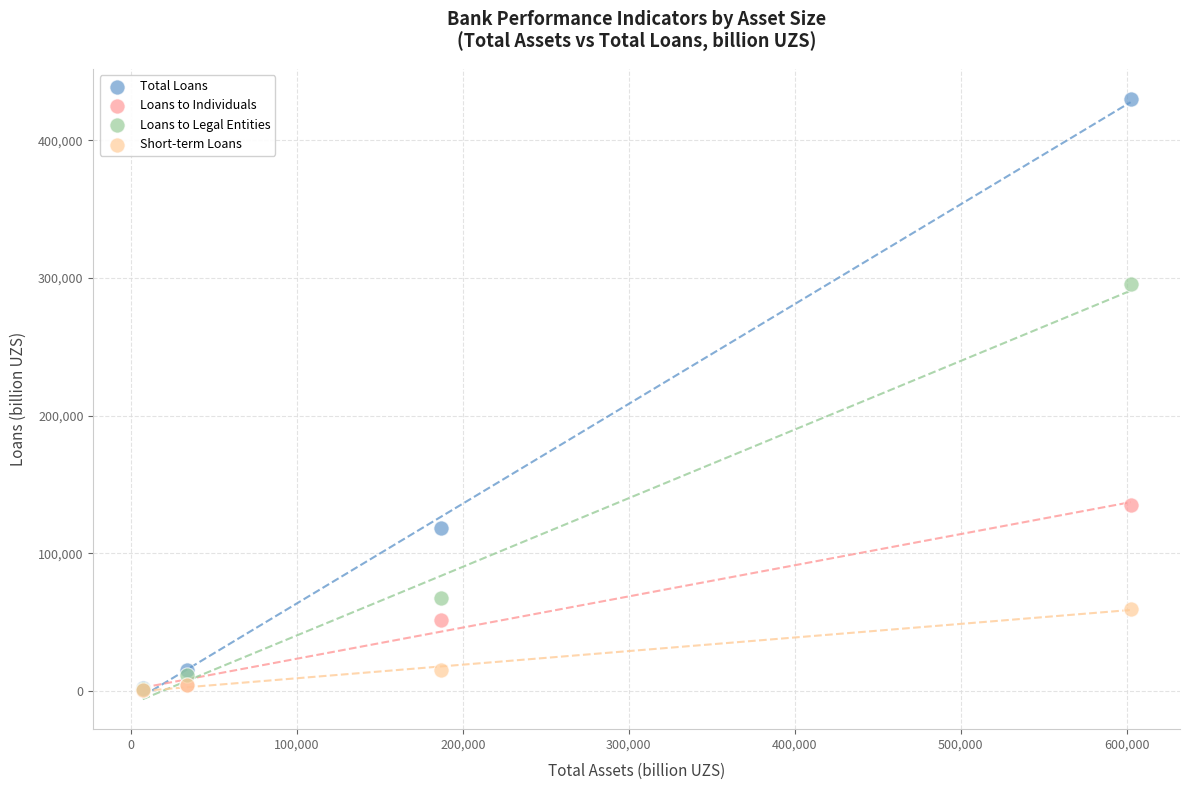

In the Loans to Legal Entities series, what Y value is closest to 148238?

67581.5